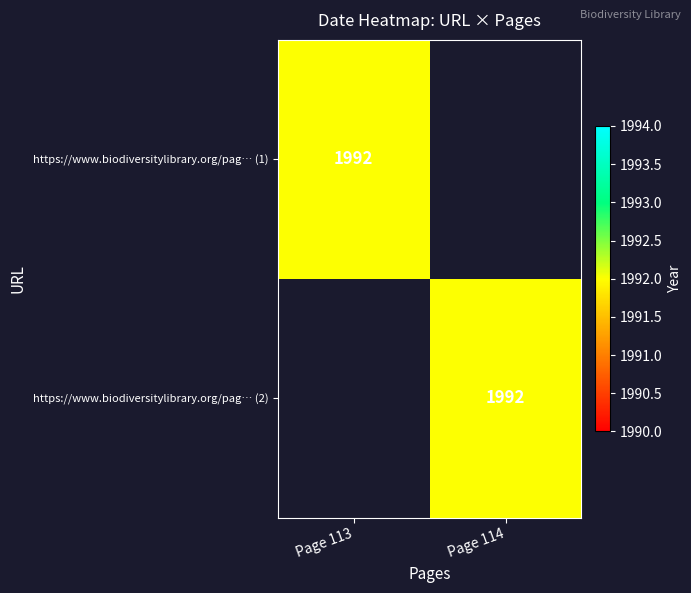

Count the number of categories in the chart.

2